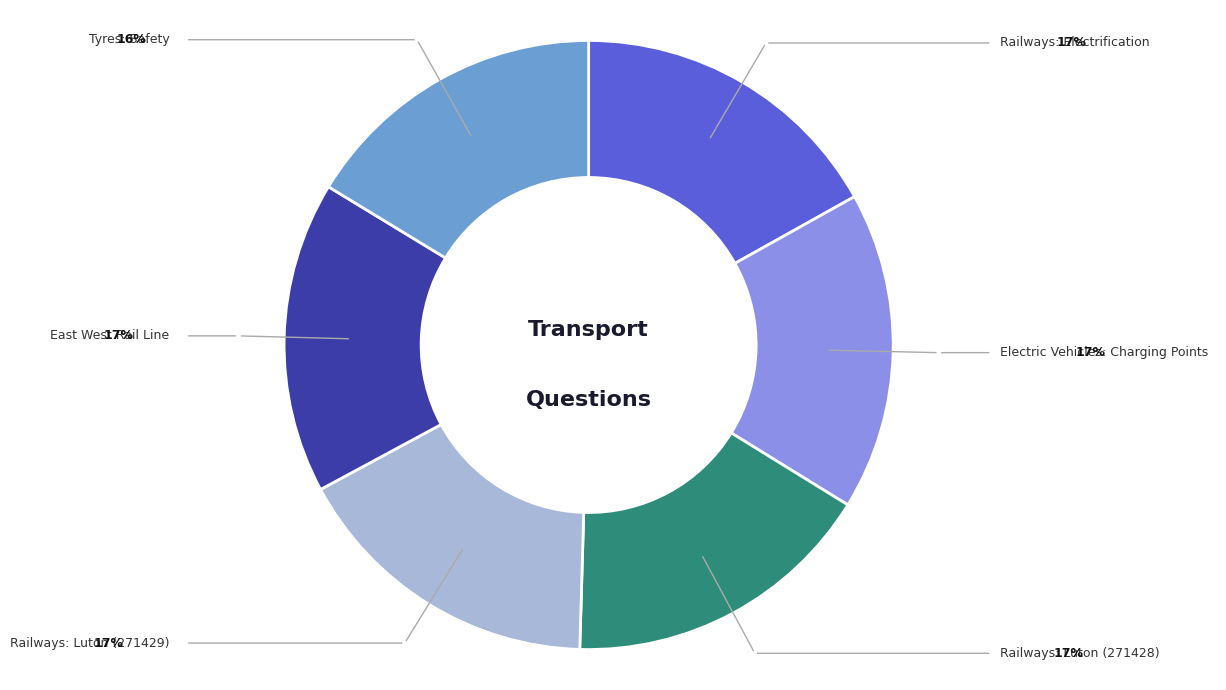

Does any single category account for the majority?

No